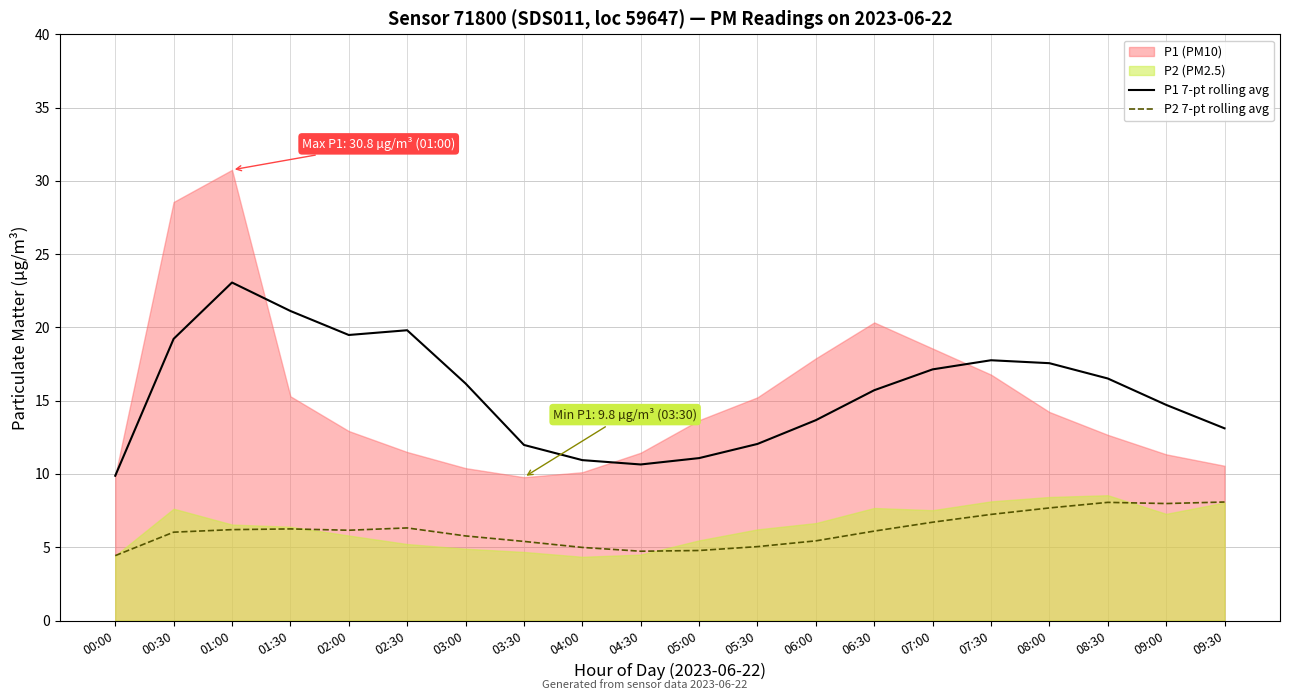

Is it true that P1 7-pt rolling avg equals 2.8 at 06:00?

False